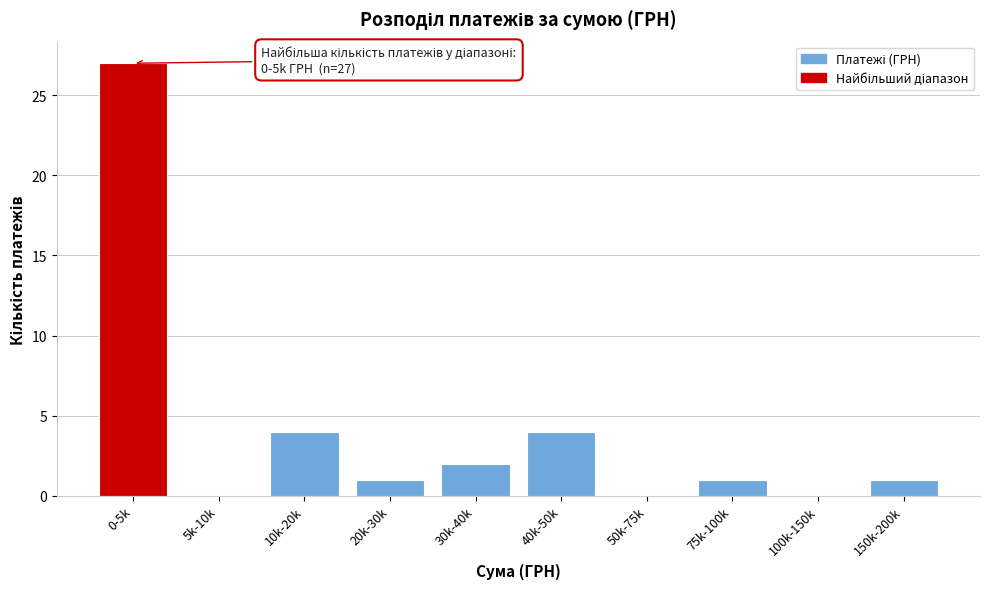

Reading left to right, transcribe all the data shown in this chart.

0-5k=27	5k-10k=0	10k-20k=4	20k-30k=1	30k-40k=2	40k-50k=4	50k-75k=0	75k-100k=1	100k-150k=0	150k-200k=1